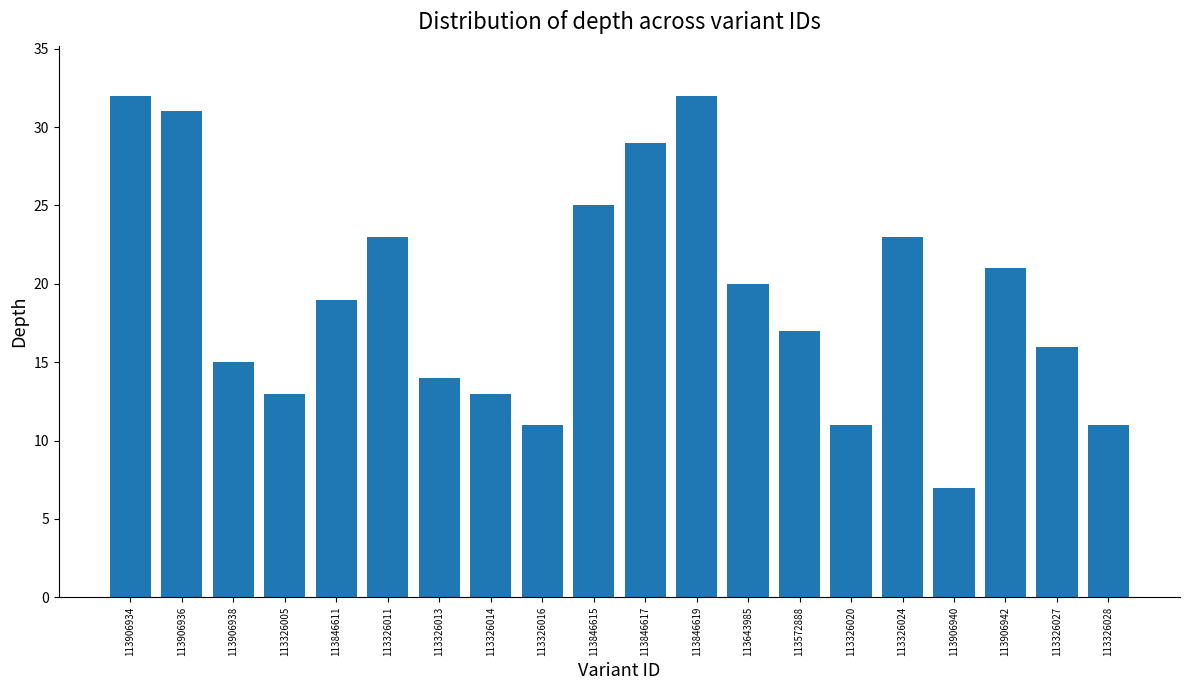

What is the change in value from 113643985 to 113906942?

+1